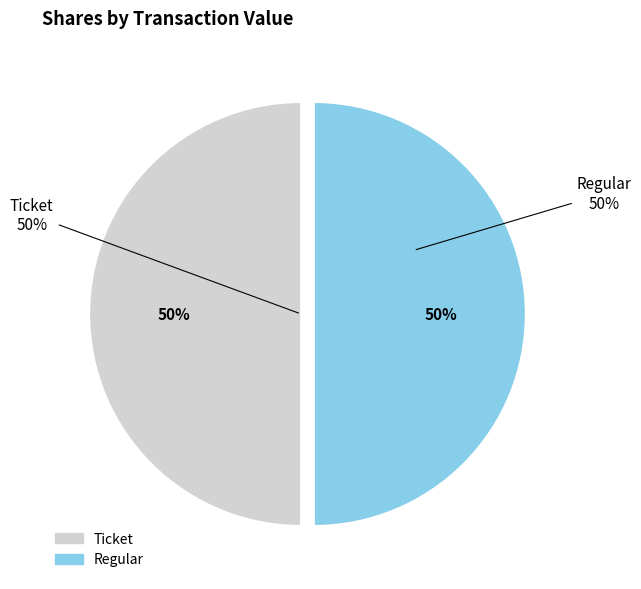

Rank the categories by value from lowest to highest.

Ticket (io_index=0), Regular (io_index=4)